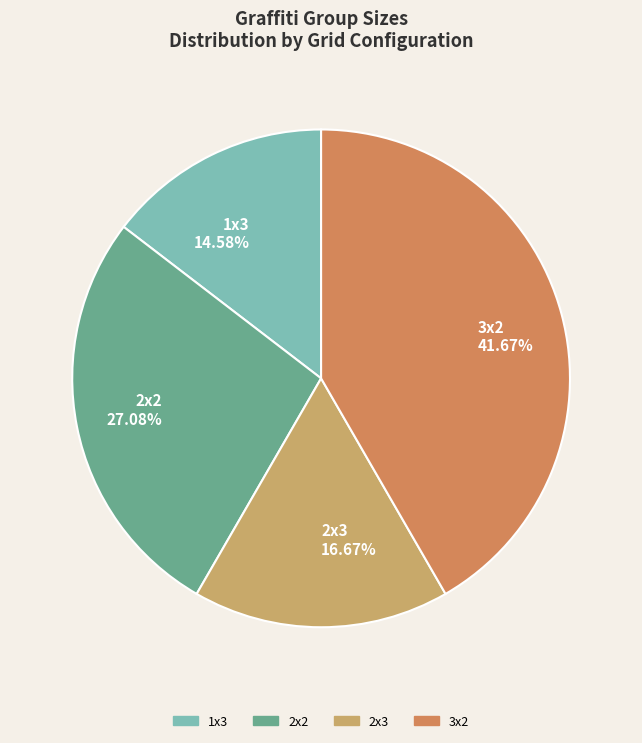

Which slice is the largest?

3x2